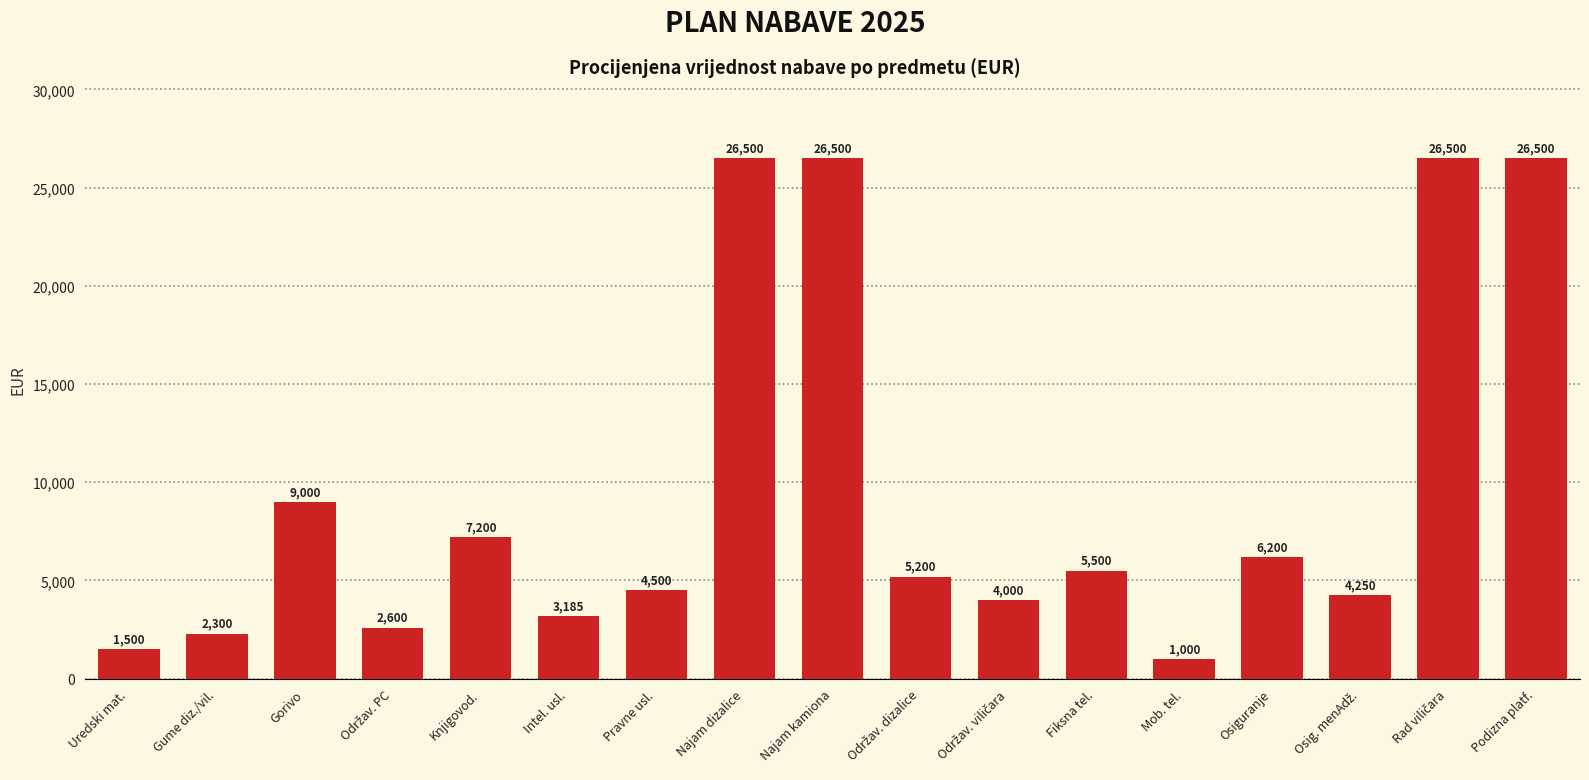

What is the change in value from Knjigovod. to Fiksna tel.?

-1700